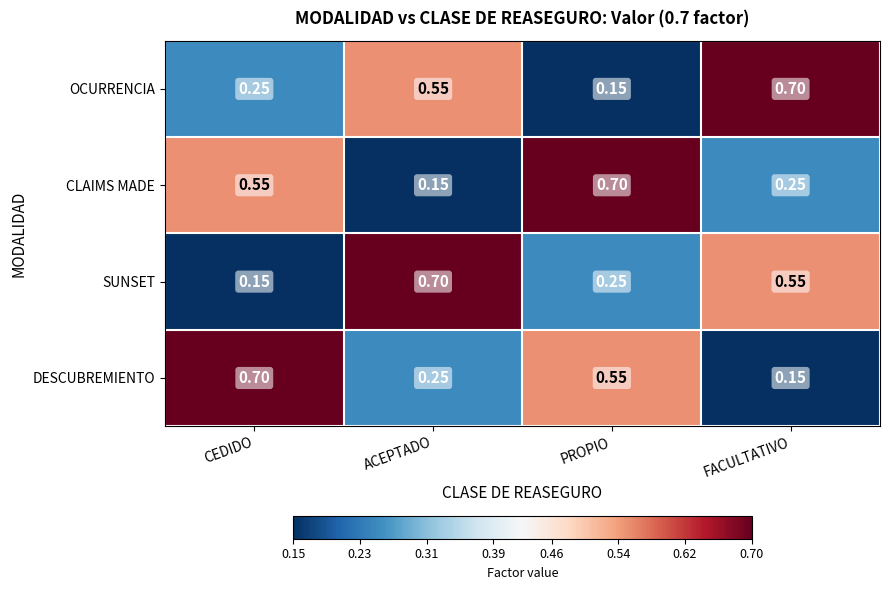

At which label is CLAIMS MADE closest to 0?

ACEPTADO